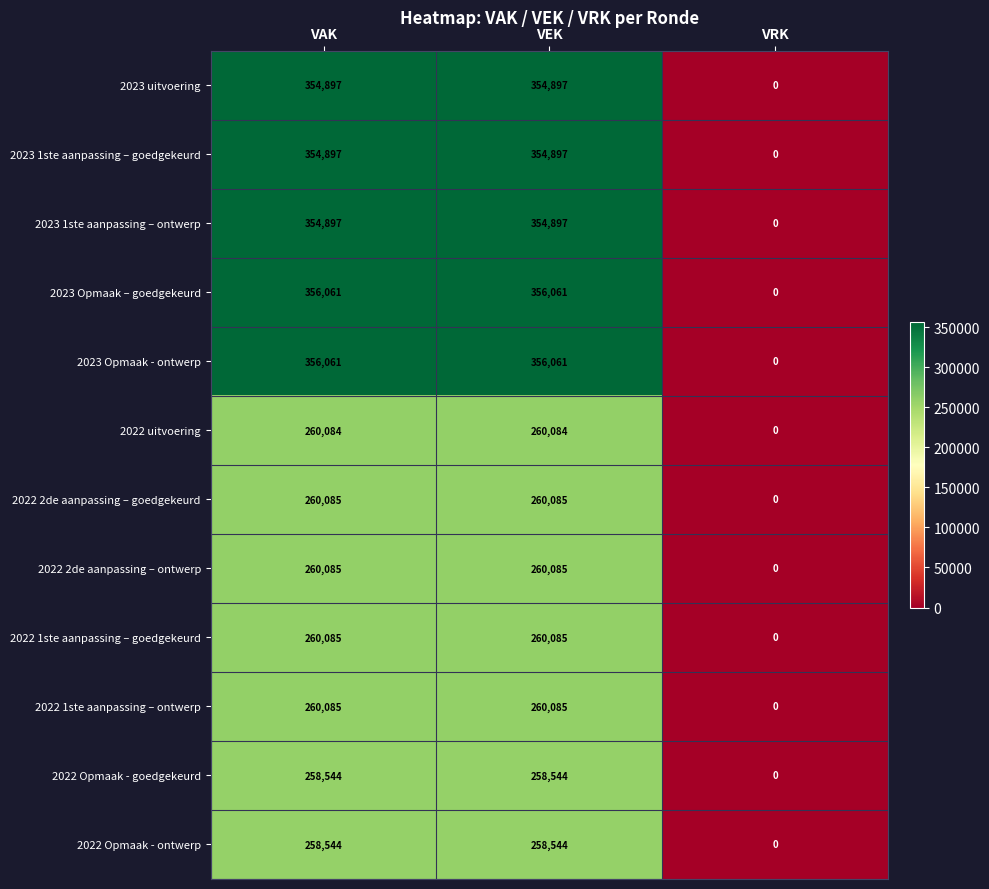

At how many categories does at least one series exceed 269487?

2